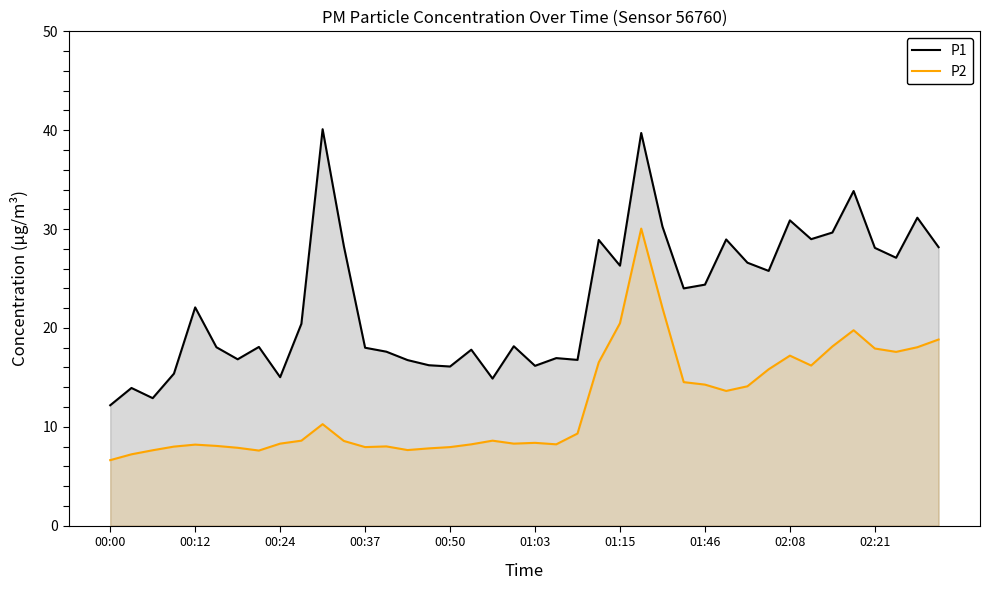

How many data points in P2 are less than 8?

9